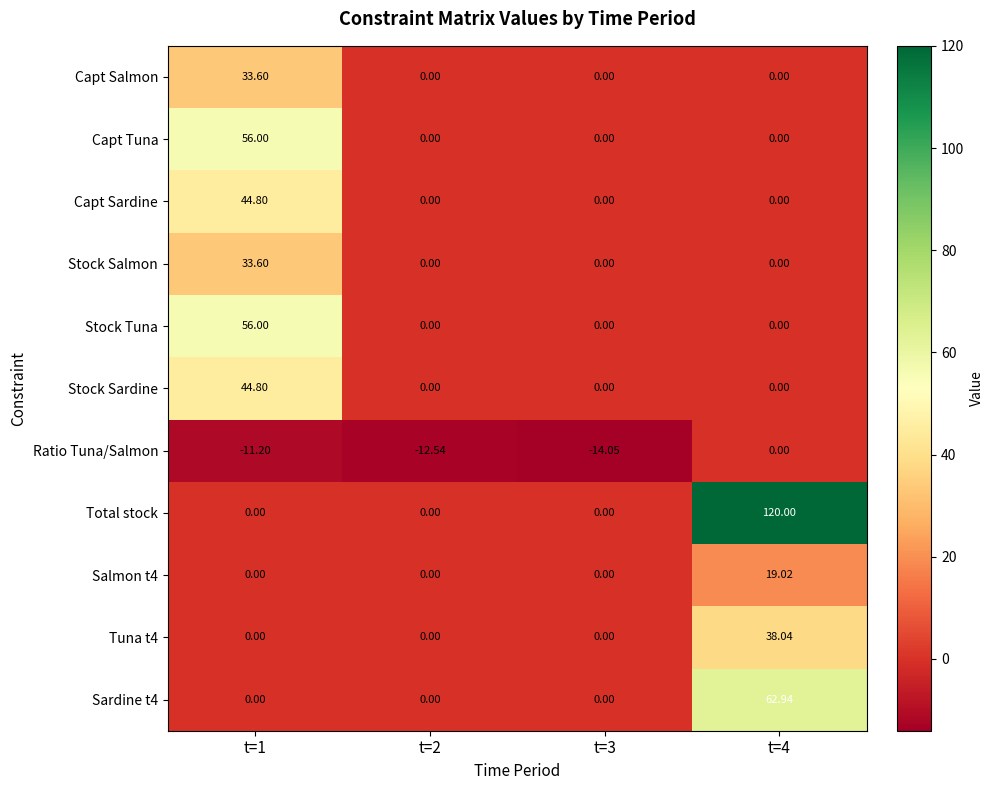

Which series has the largest total across all categories?

Total stock